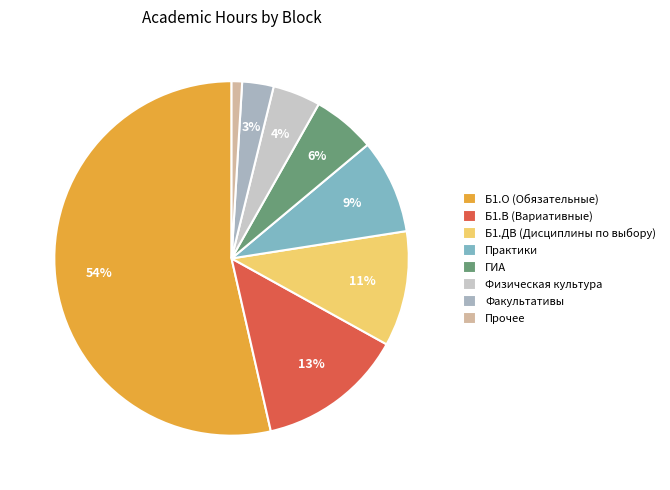

How many slices are in this pie chart?

8